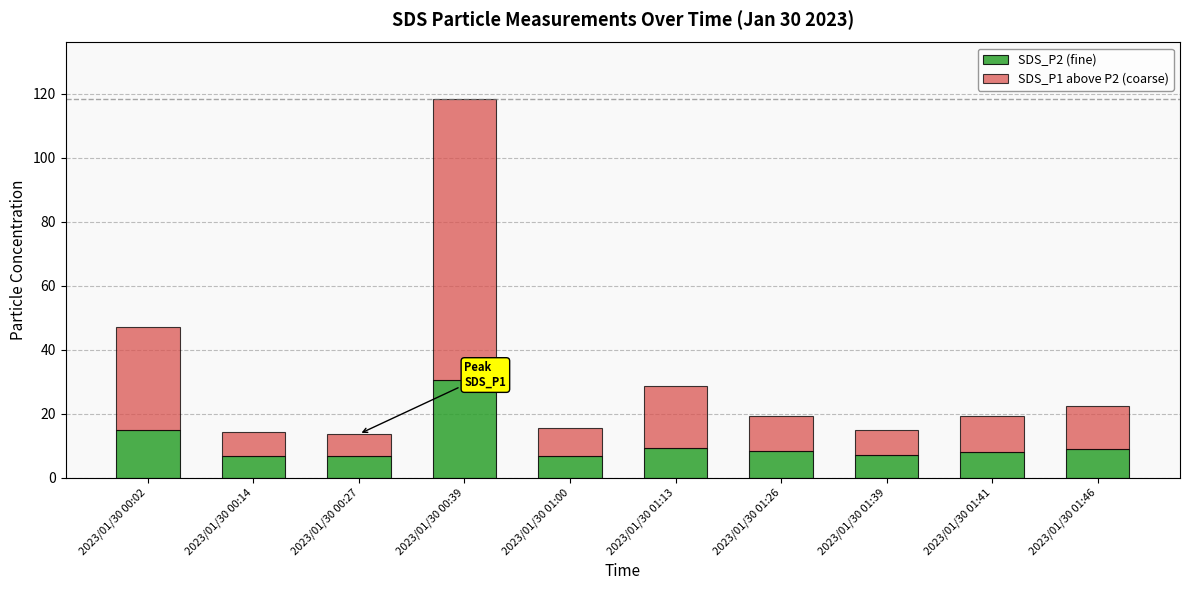

The value of SDS_P2 (fine) at 2023/01/30 01:00 is 6.9. True or false?

True